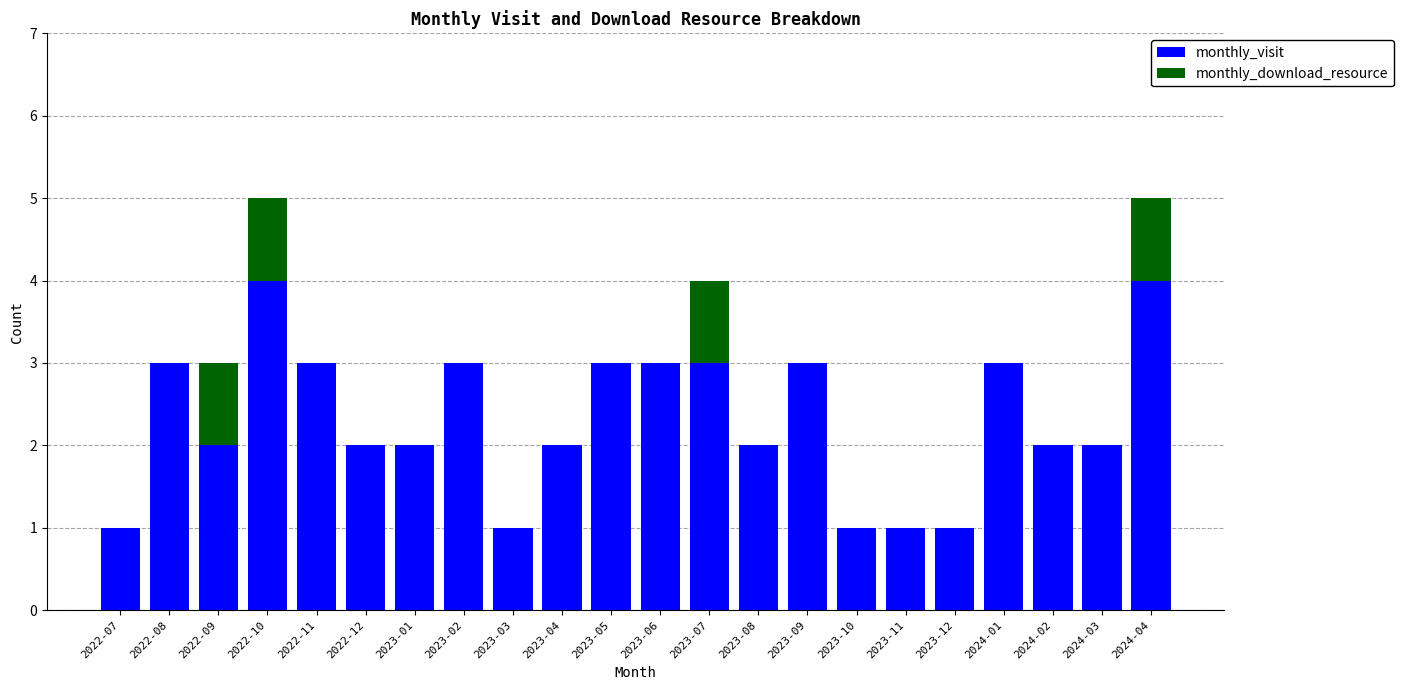

Are the bars grouped side by side (vs. stacked)?

No